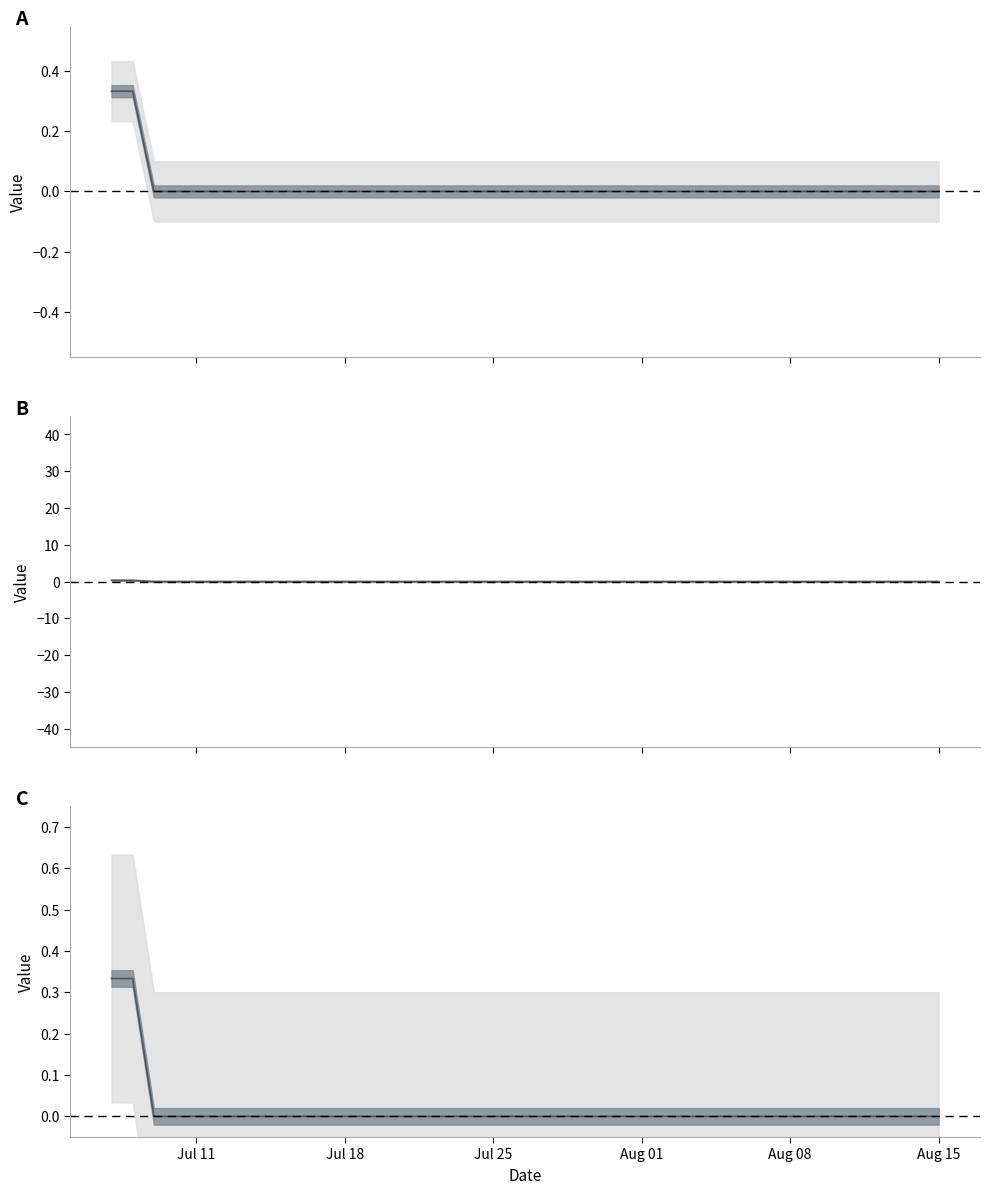

How many lines are shown in the chart?

1